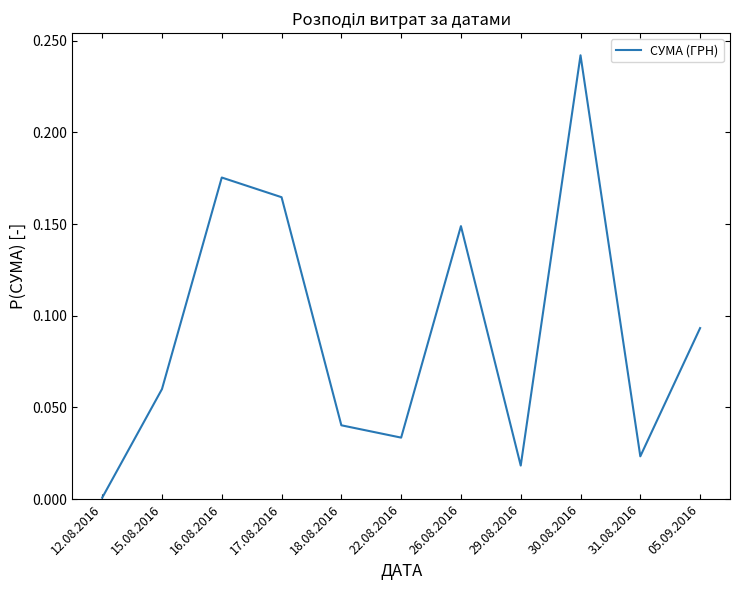

What position from the right is 31.08.2016?

2